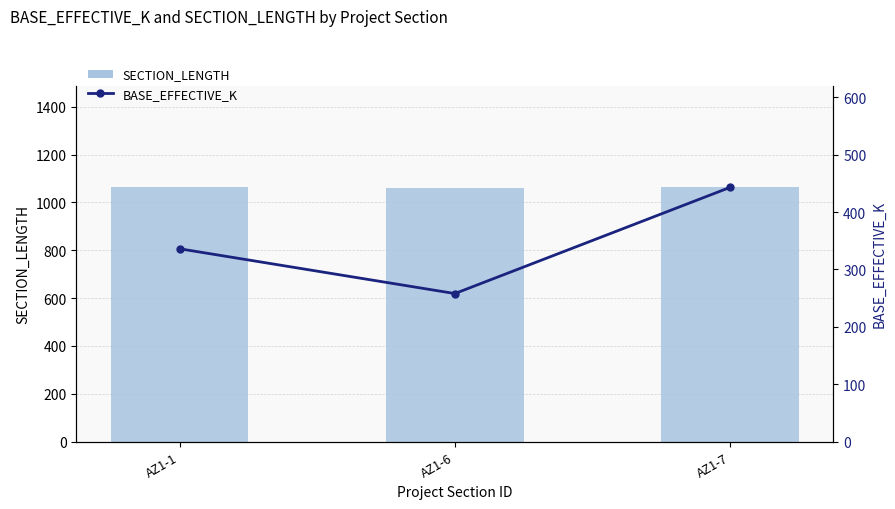

At AZ1-7, list the series in order from largest to smallest.

SECTION_LENGTH, BASE_EFFECTIVE_K